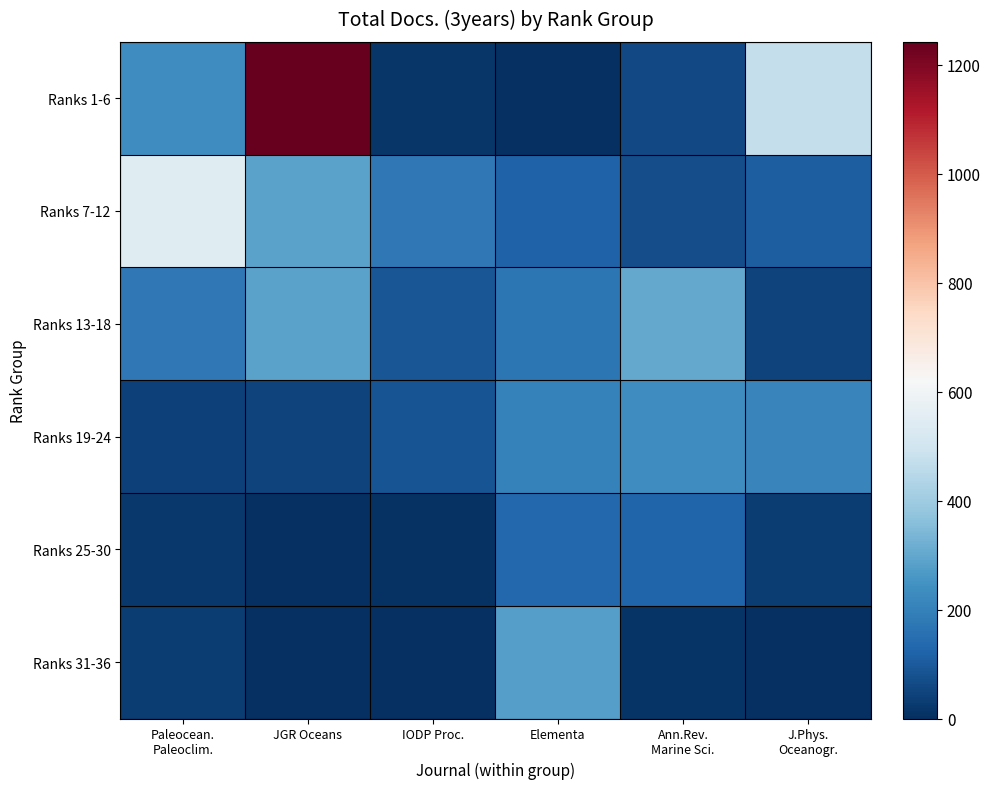

Rank the series at Ann.Rev. Marine Sci. from highest to lowest value.

Ranks 13-18, Ranks 19-24, Ranks 25-30, Ranks 7-12, Ranks 1-6, Ranks 31-36